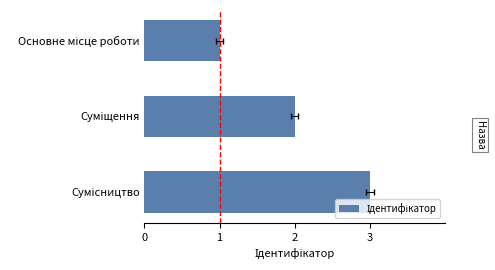

Reading left to right, extract all data points from this chart.

1	2	3